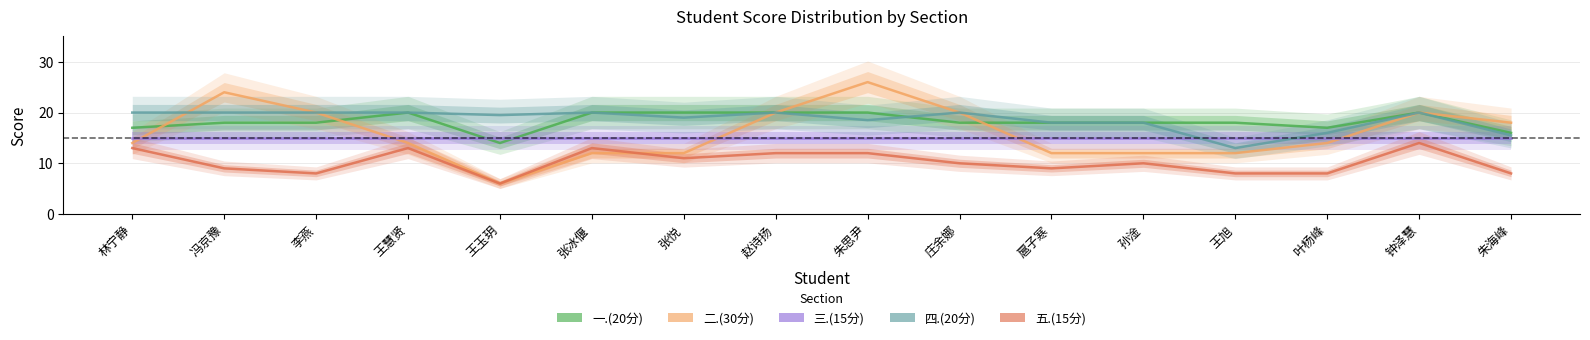

Which label corresponds to the smallest value in the chart?

王玉玥